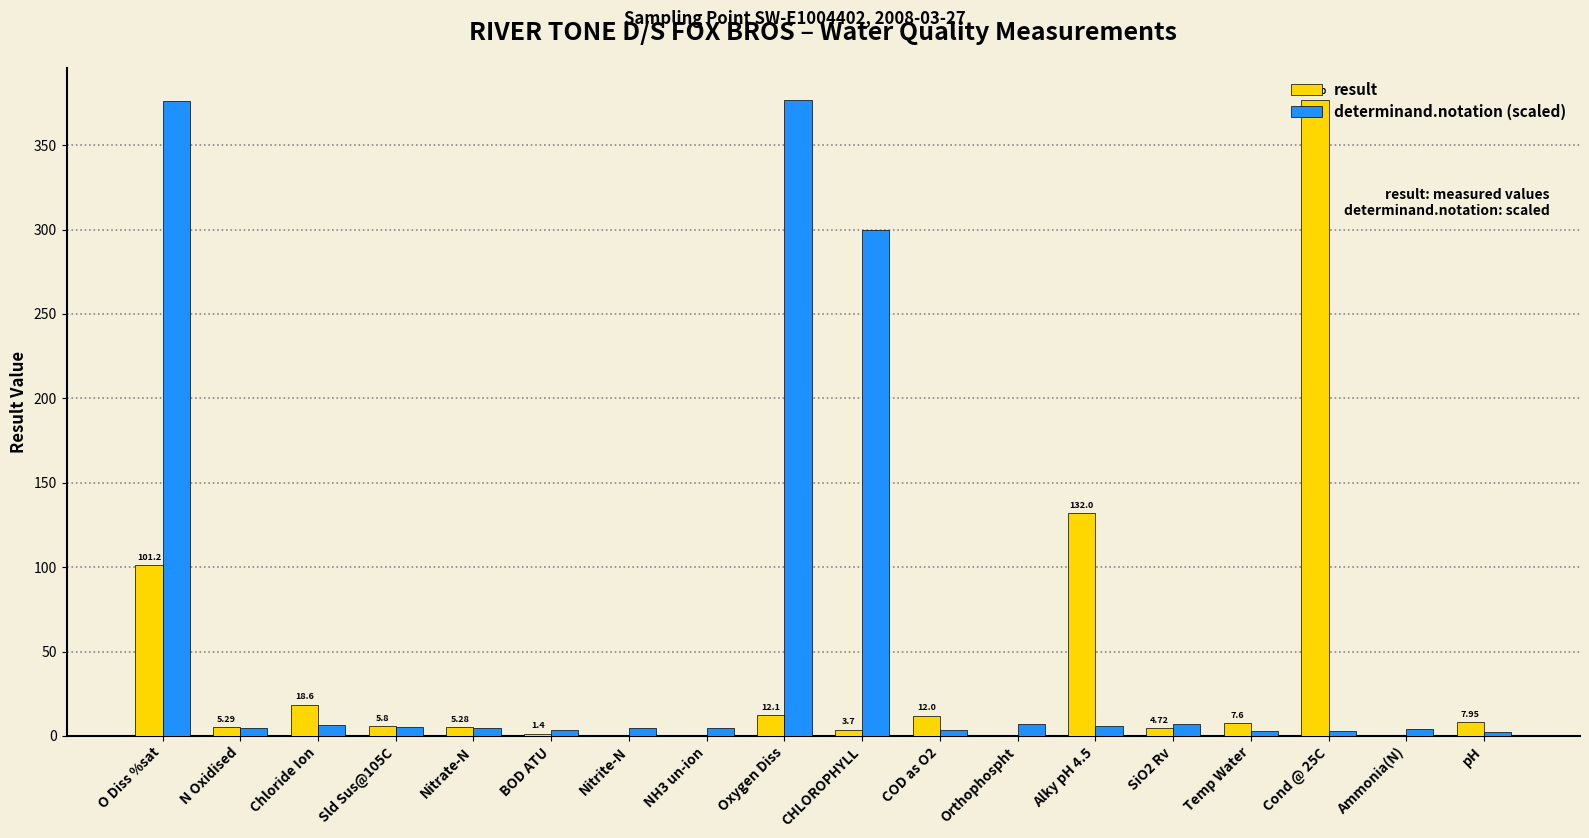

Which series changed the most between N Oxidised and CHLOROPHYLL?

determinand.notation (scaled)